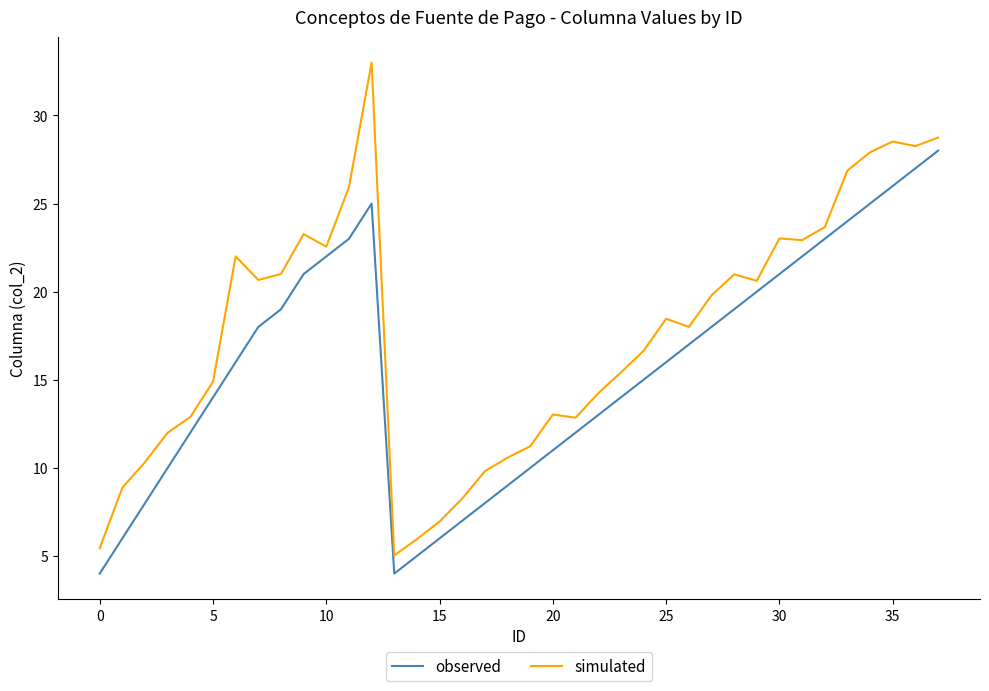

List the series in order of their peak value, lowest first.

observed, simulated